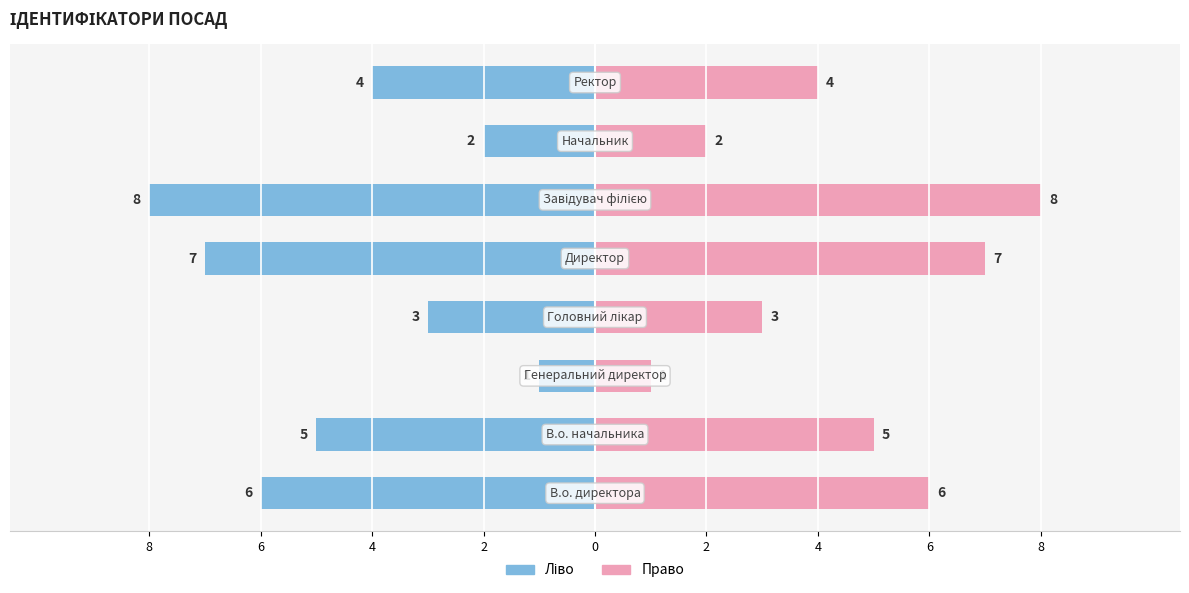

Are the bars grouped side by side (vs. stacked)?

Yes